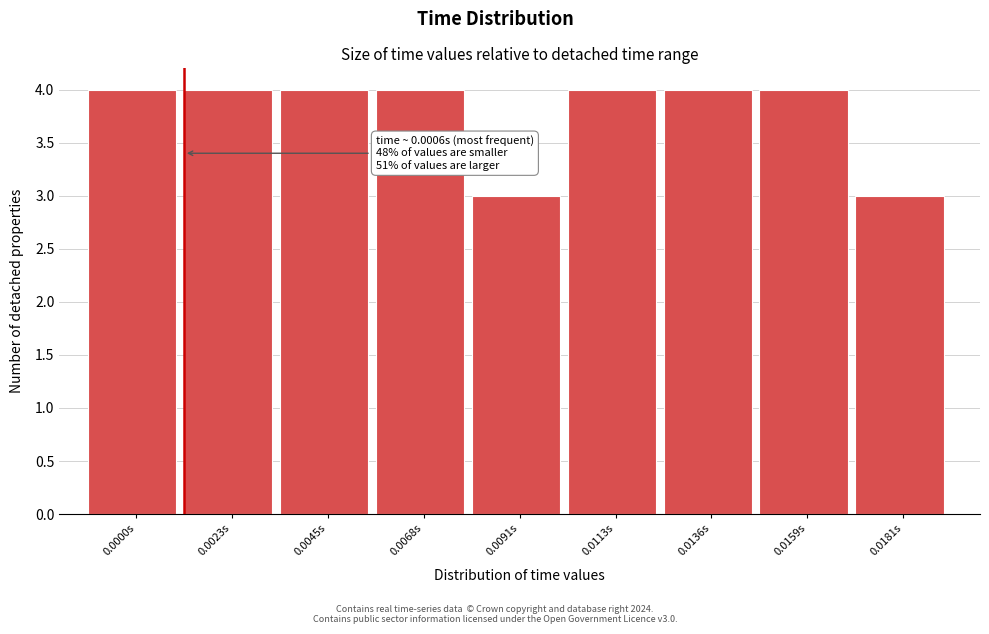

Reading right to left, what are all the values shown in this chart?

3	4	4	4	3	4	4	4	4